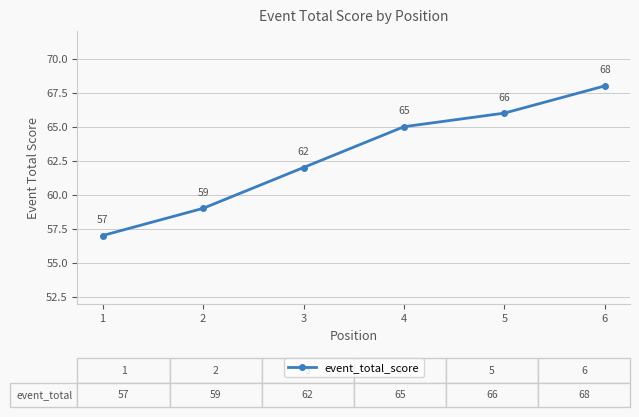

What is the approximate value at 4?

65